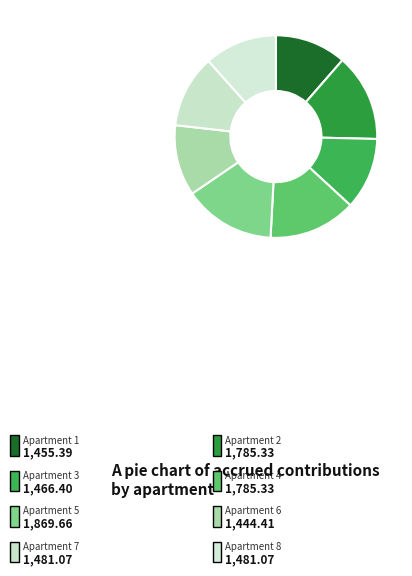

Which slice is the largest?

5